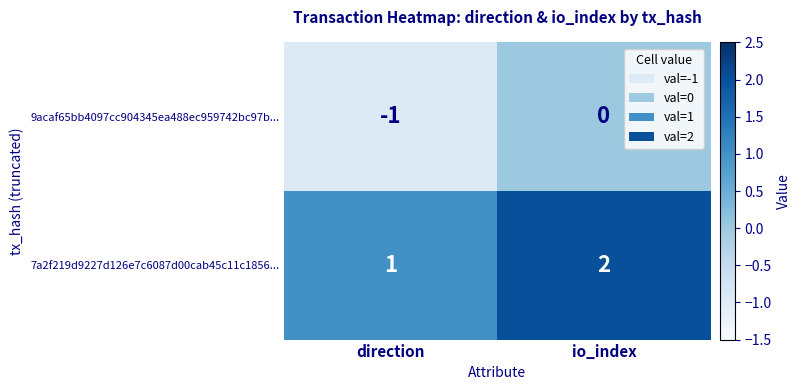

Reading left to right, what are all the values shown in this chart?

9acaf65bb4097cc904345ea488ec959742bc97b...: direction=-1	io_index=0
7a2f219d9227d126e7c6087d00cab45c11c1856...: direction=1	io_index=2